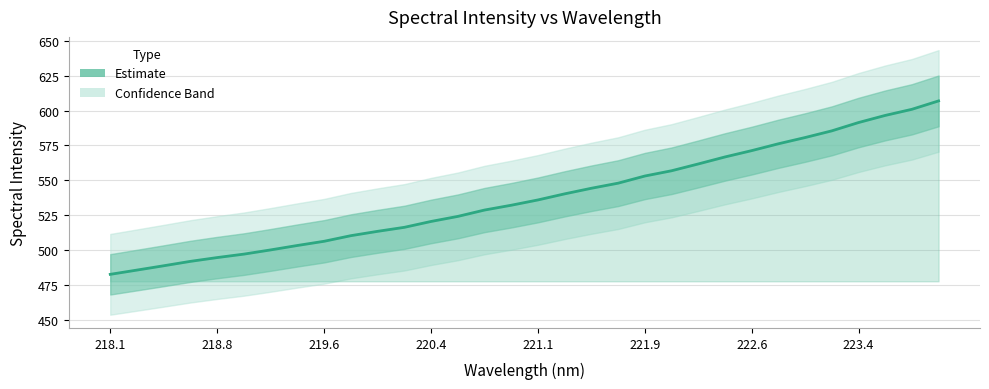

How many series are shown in this chart?

1